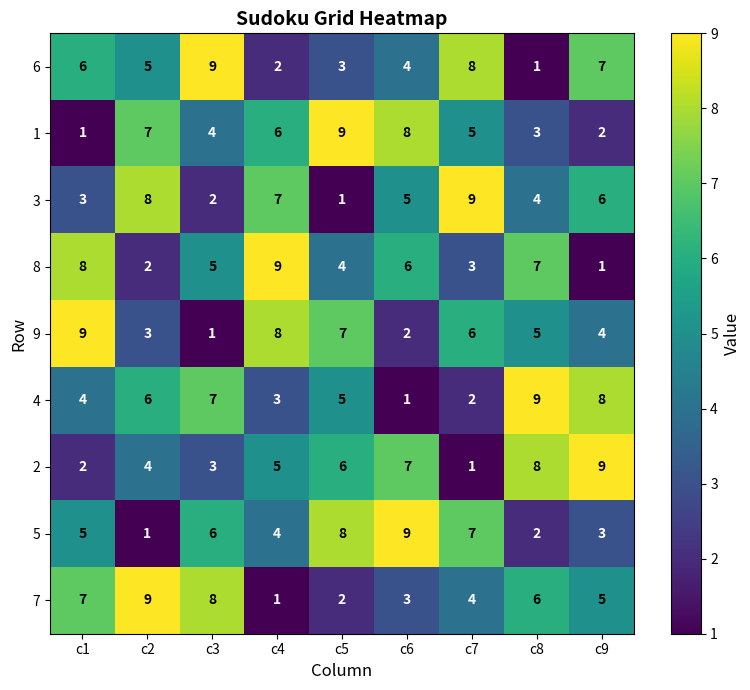

What is the difference between the highest and lowest values at c5?

8